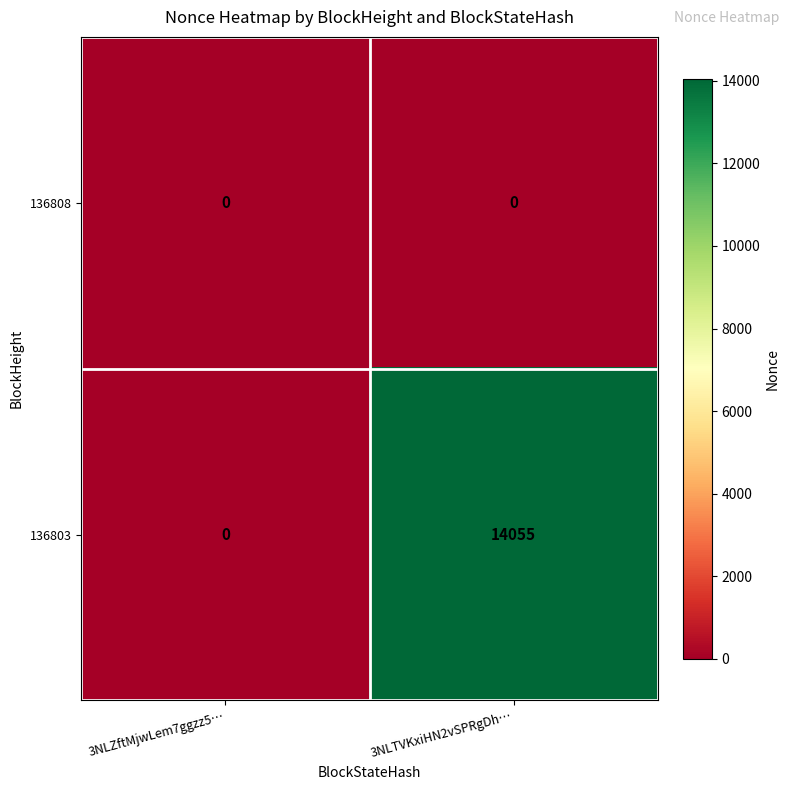

List the labels in order of 136803 value, smallest first.

3NLZftMjwLem7ggzz5…, 3NLTVKxiHN2vSPRgDh…